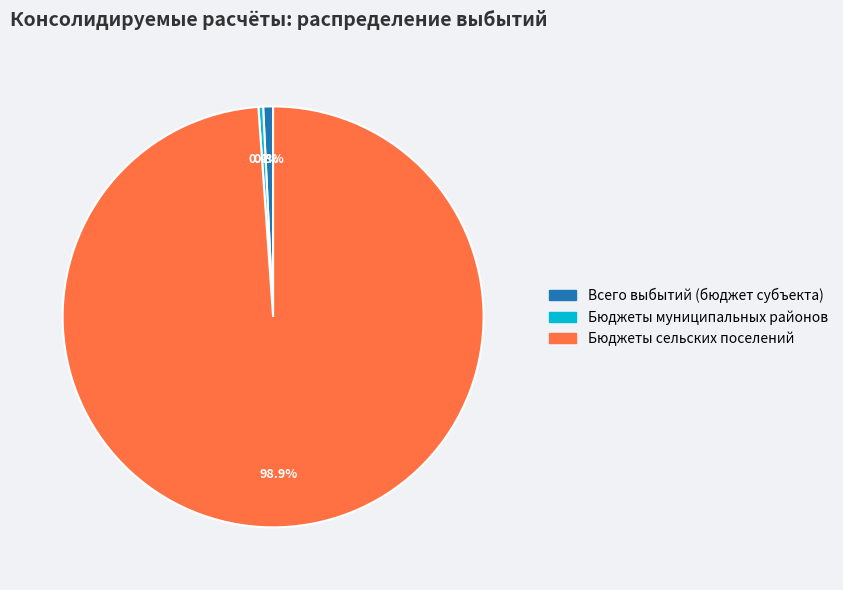

Count the number of slices in the pie.

3